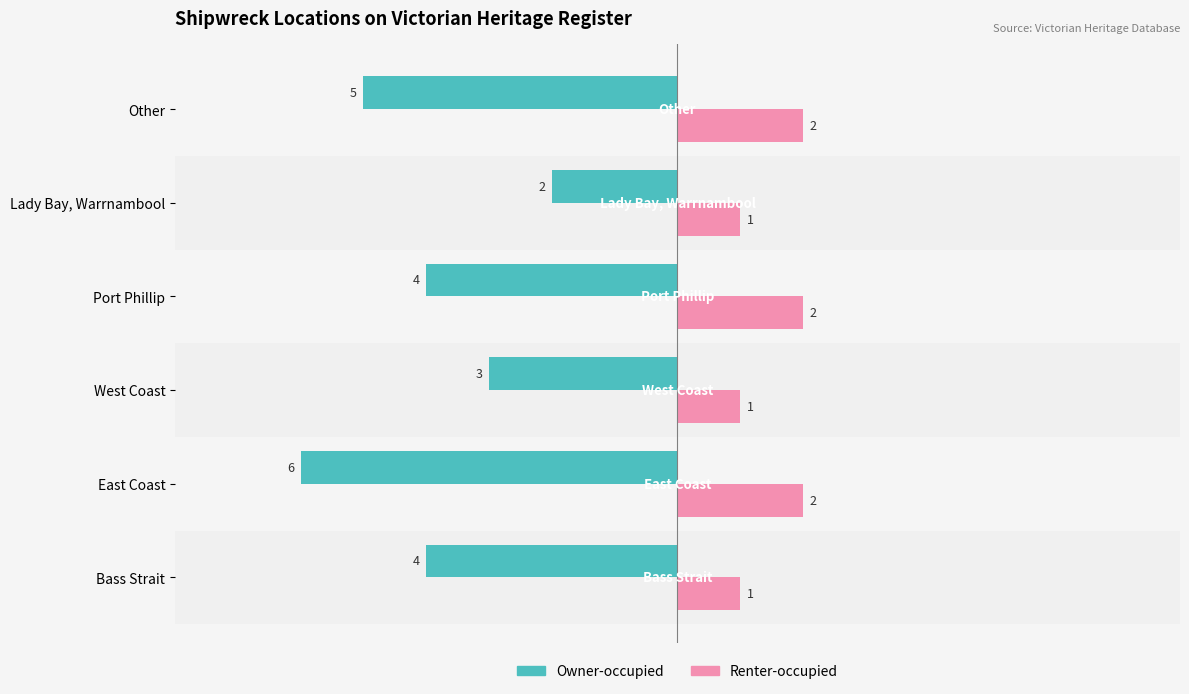

How many Owner-occupied values are between -5 and -3?

4